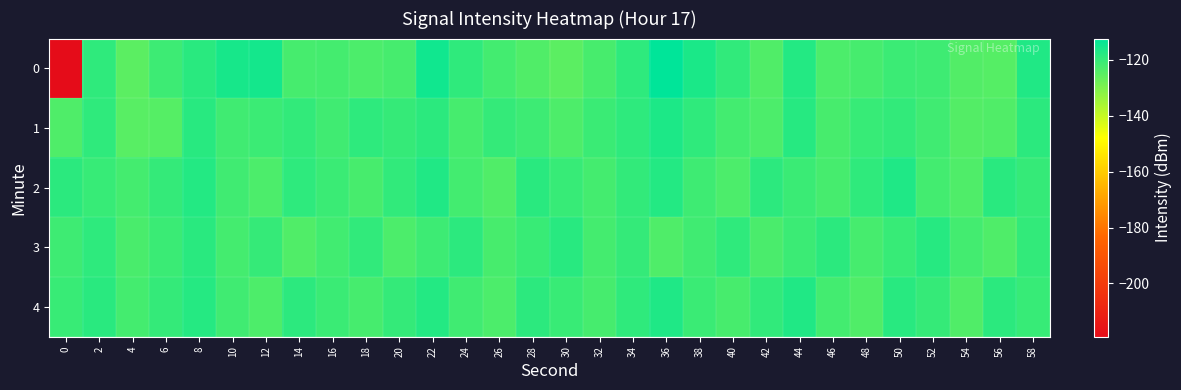

Rank the series at 24 from lowest to highest value.

1, 2, 4, 0, 3